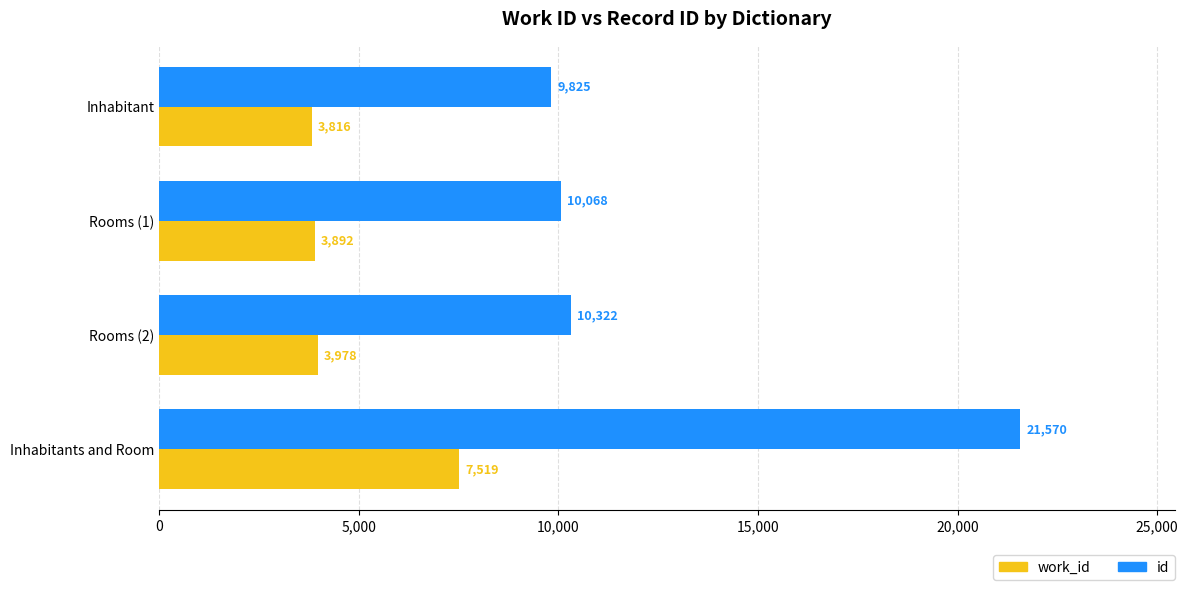

What is the greatest value displayed?

21570